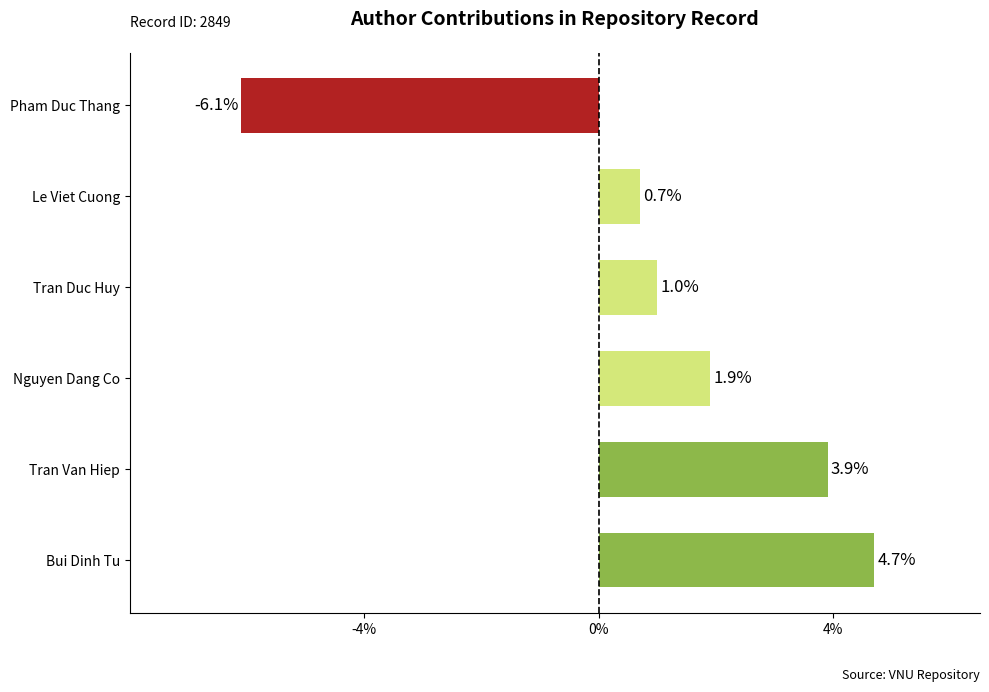

Where is the data nearest to the value 0?

Le Viet Cuong